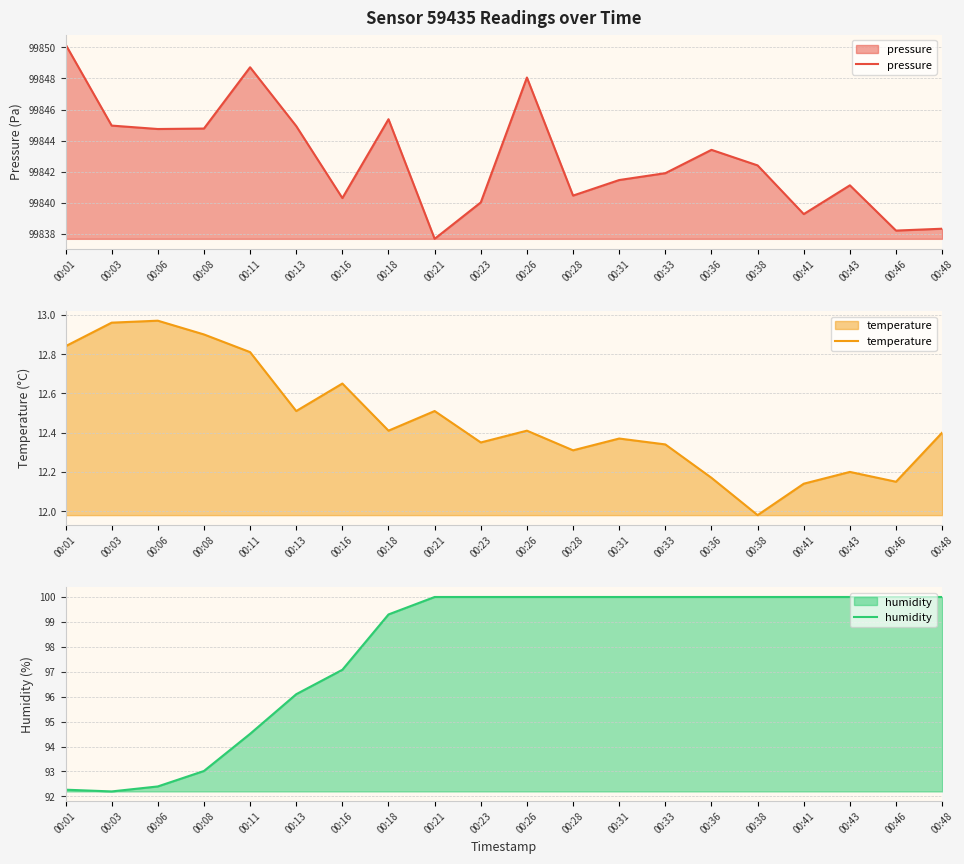

Is it true that pressure equals 175927.8 at 00:06?

False